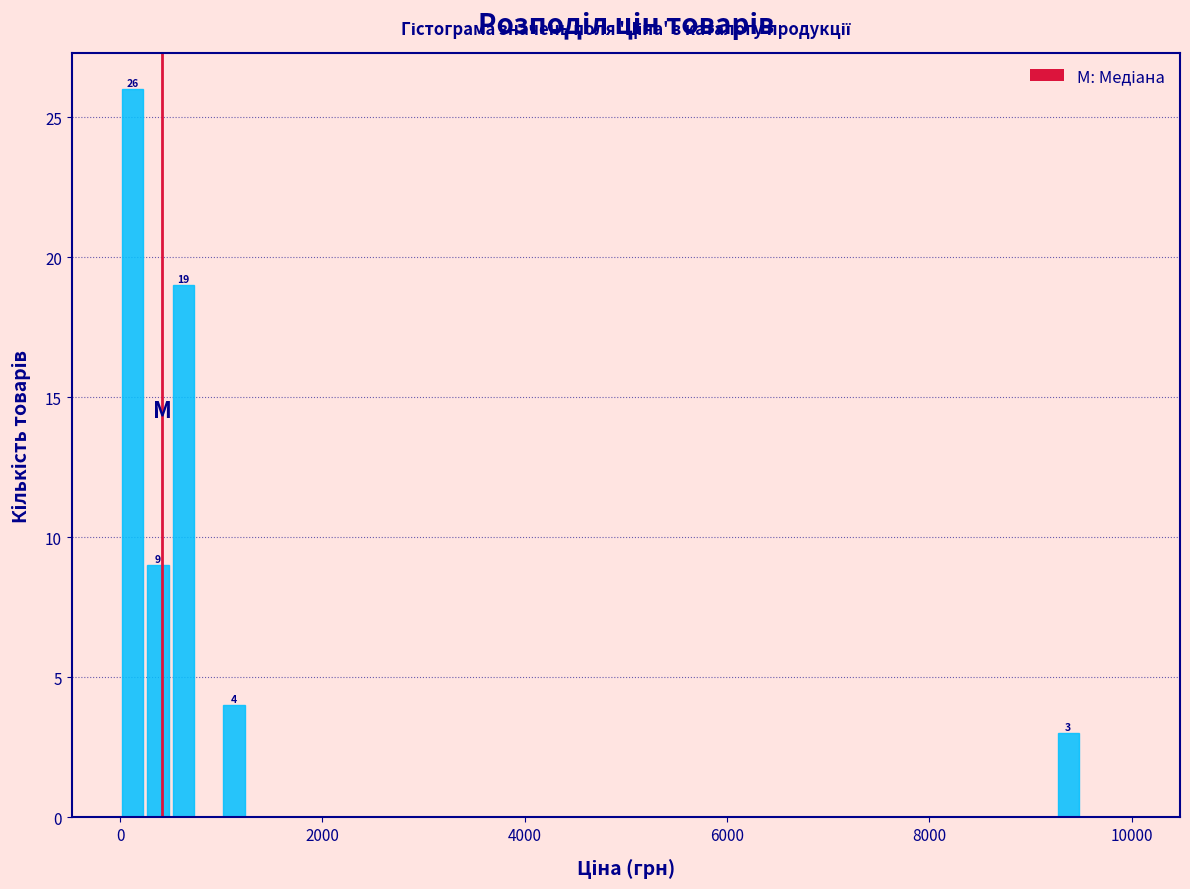

Read against the x-axis, roughly where is the centre of the tallest bar?

200